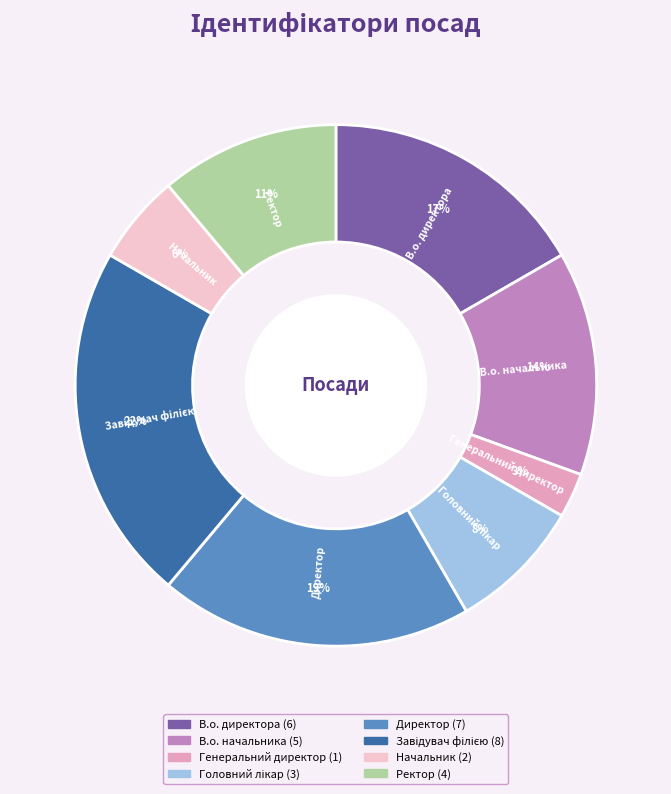

To the nearest percent, what is the combined percentage of Ректор and В.о. директора?

28%